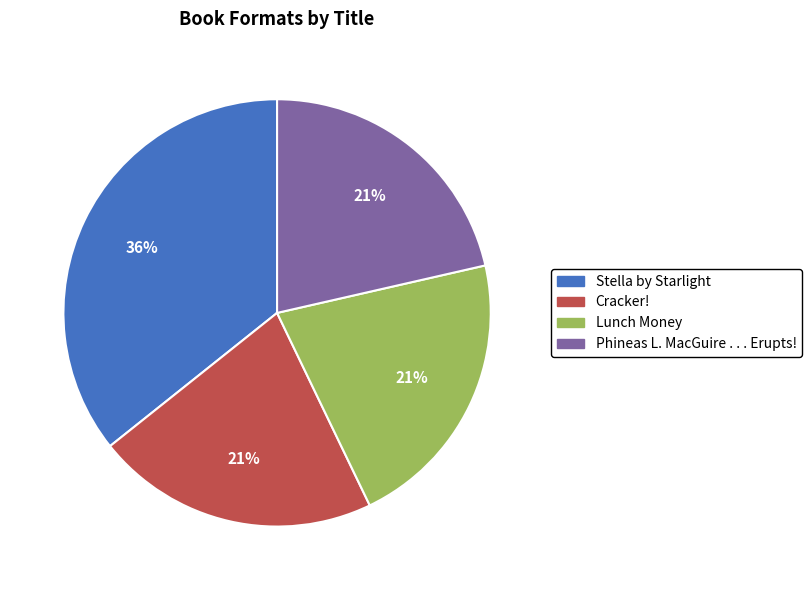

Combined, do Lunch Money and Stella by Starlight account for over 50%?

Yes